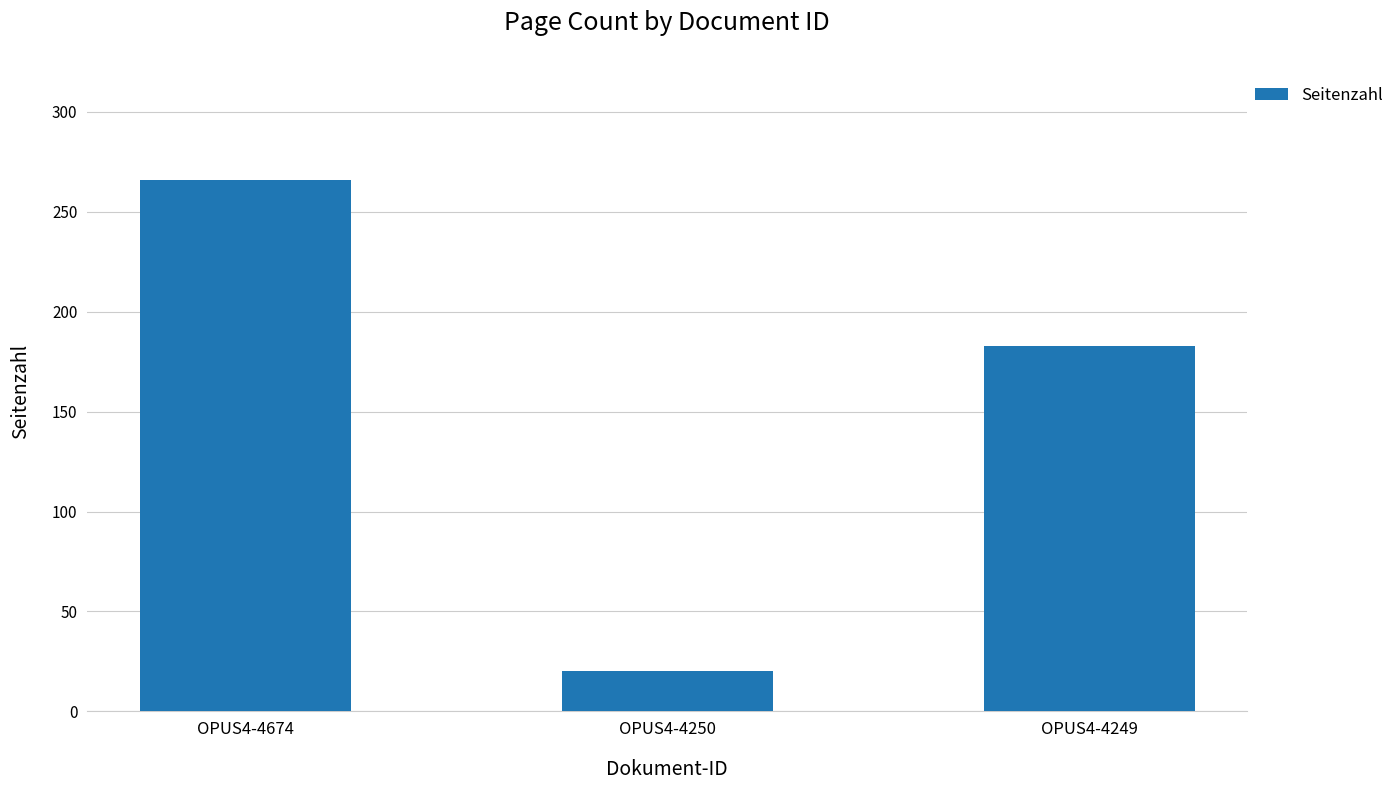

How many data points are less than 183?

1